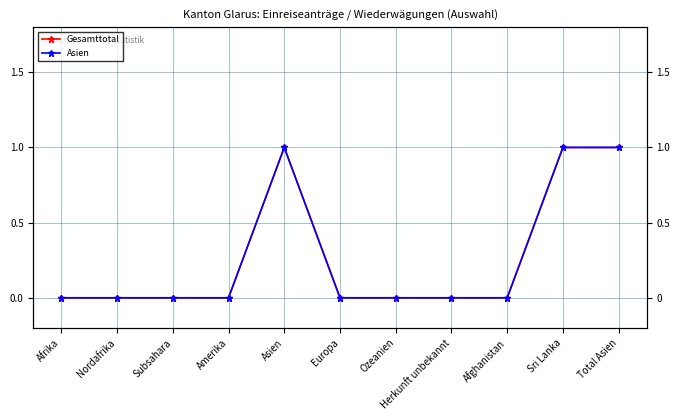

Which series has the widest spread of values?

Gesamttotal